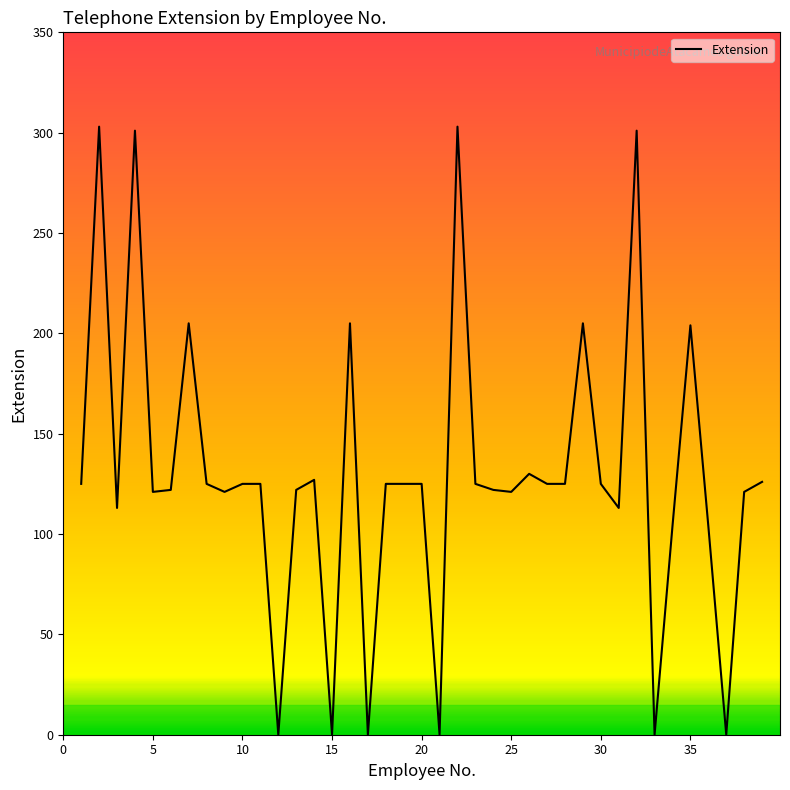

What is the maximum value shown in the chart?

303